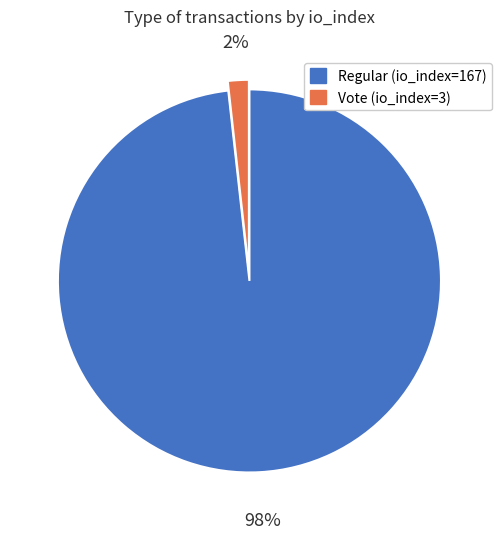

To the nearest percent, what is the difference between the Regular (io_index=167) and Vote (io_index=3) slice percentages?

96%